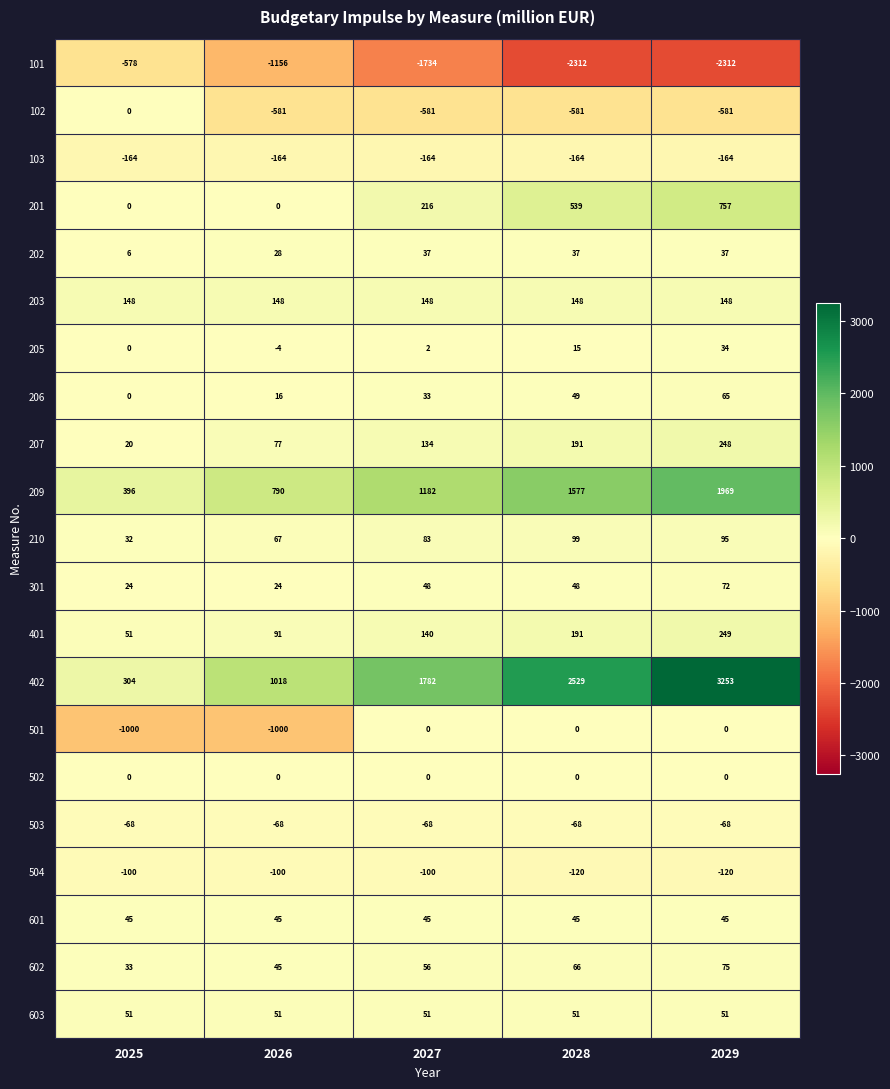

Which series has the largest total across all categories?

402